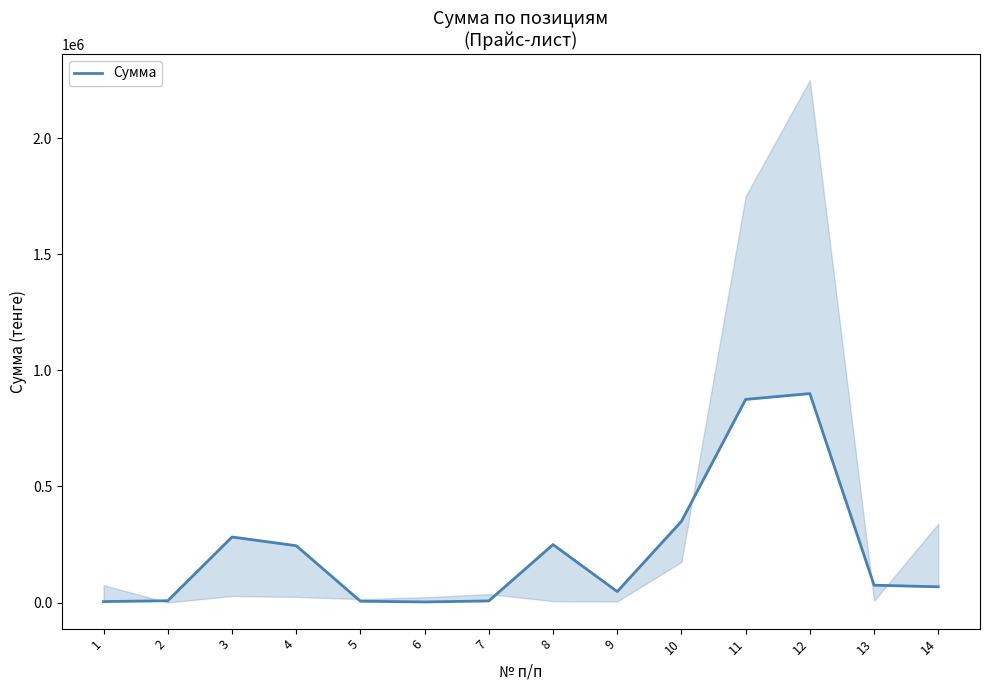

What is the greatest value displayed?

900000